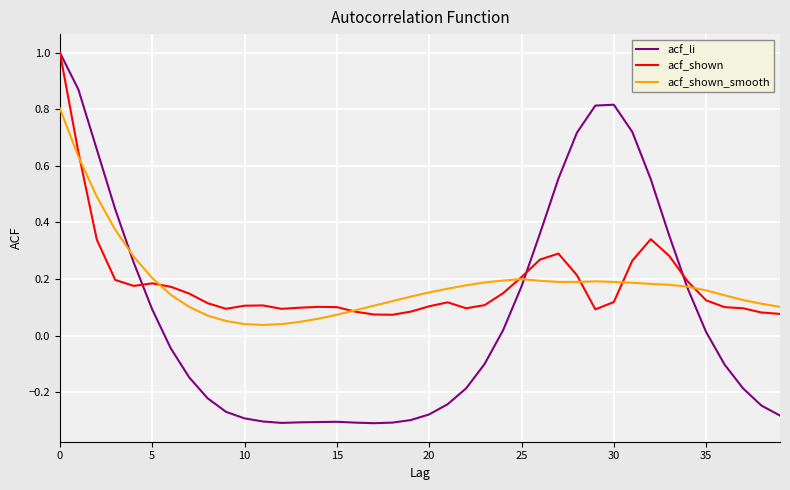

What is the maximum value for acf_shown?

1.0